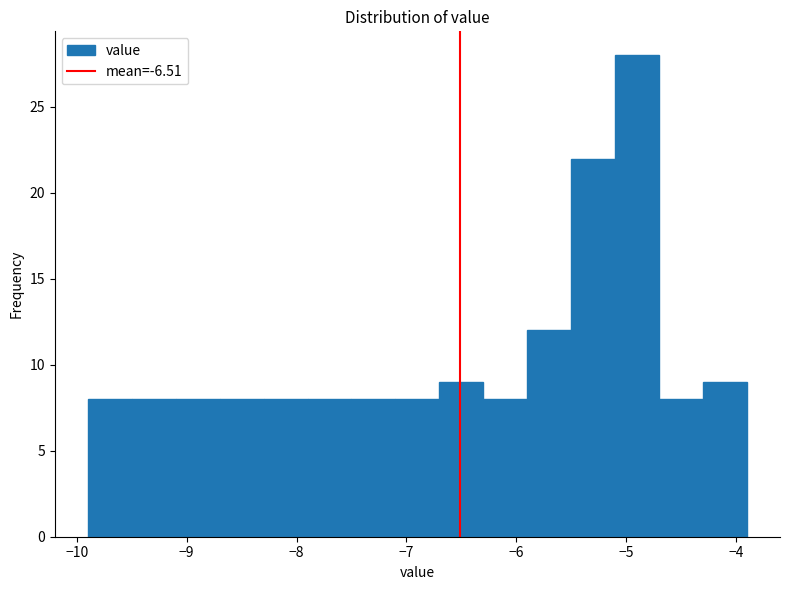

Reading left to right, list every bar in this chart as the range it spans on the x-axis followed by its height. The values are not printed on the chart, so give them approximately, as read against the axis.

-9.9 to -9.5: 8
-9.5 to -9.1: 8
-9.1 to -8.7: 8
-8.7 to -8.3: 8
-8.3 to -7.9: 8
-7.9 to -7.5: 8
-7.5 to -7.1: 8
-7.1 to -6.7: 8
-6.7 to -6.3: 9
-6.3 to -5.9: 8
-5.9 to -5.5: 12
-5.5 to -5.1: 22
-5.1 to -4.7: 28
-4.7 to -4.3: 8
-4.3 to -3.9: 9